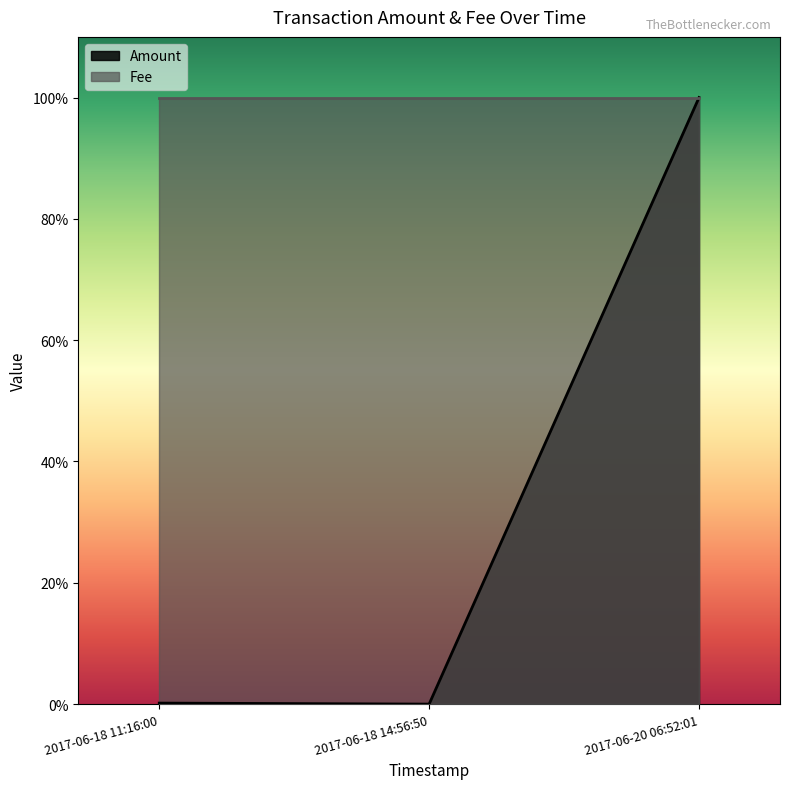

List the labels in order of value, smallest first.

2017-06-18 14:56:50, 2017-06-18 11:16:00, 2017-06-20 06:52:01